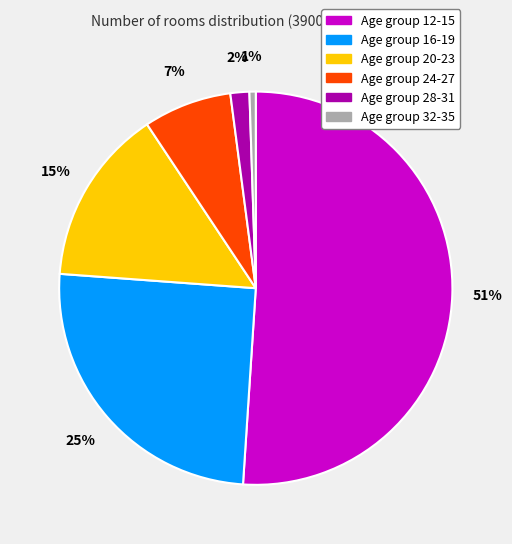

How many segments does this pie chart have?

6